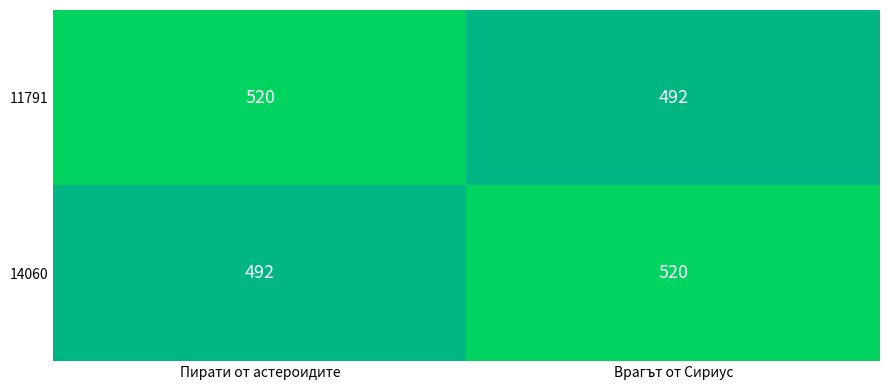

Reading right to left, list all the values displayed in this chart.

11791: Врагът от Сириус=492	Пирати от астероидите=520
14060: Врагът от Сириус=520	Пирати от астероидите=492